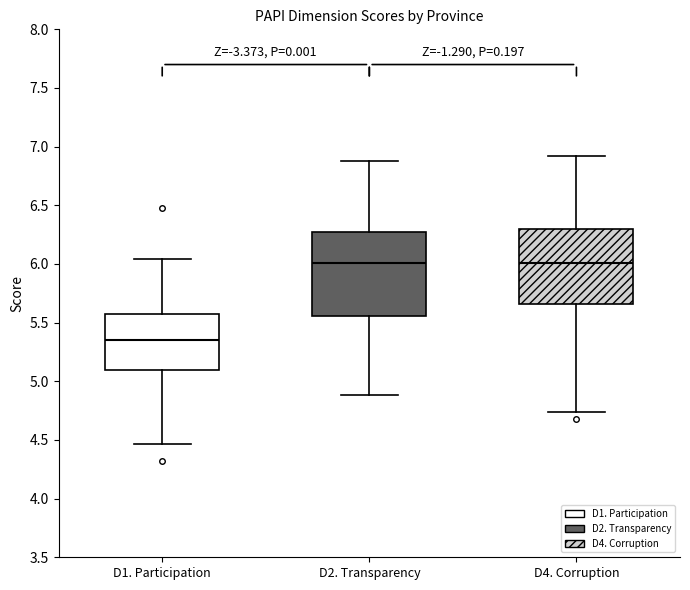

Which box's median line is the lowest?

D1. Participation